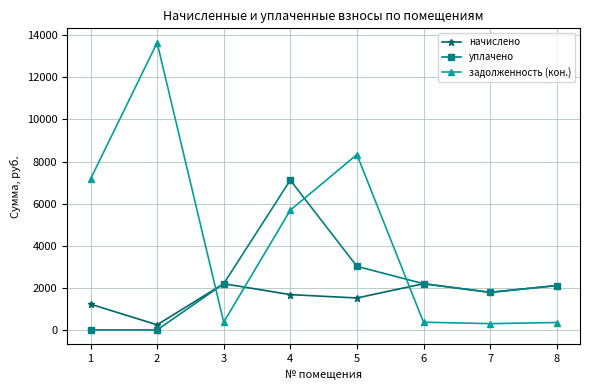

Where is the first local maximum for задолженность (кон.)?

2